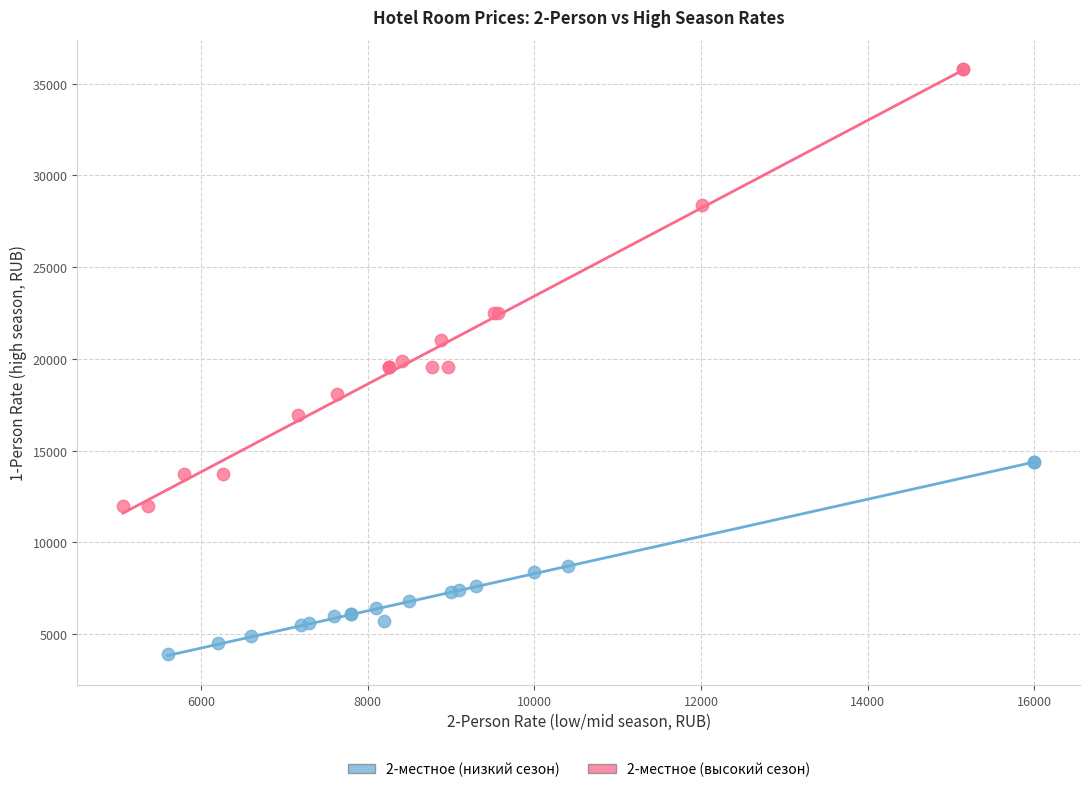

Which series contains the lowest Y value?

2-местное (низкий сезон)